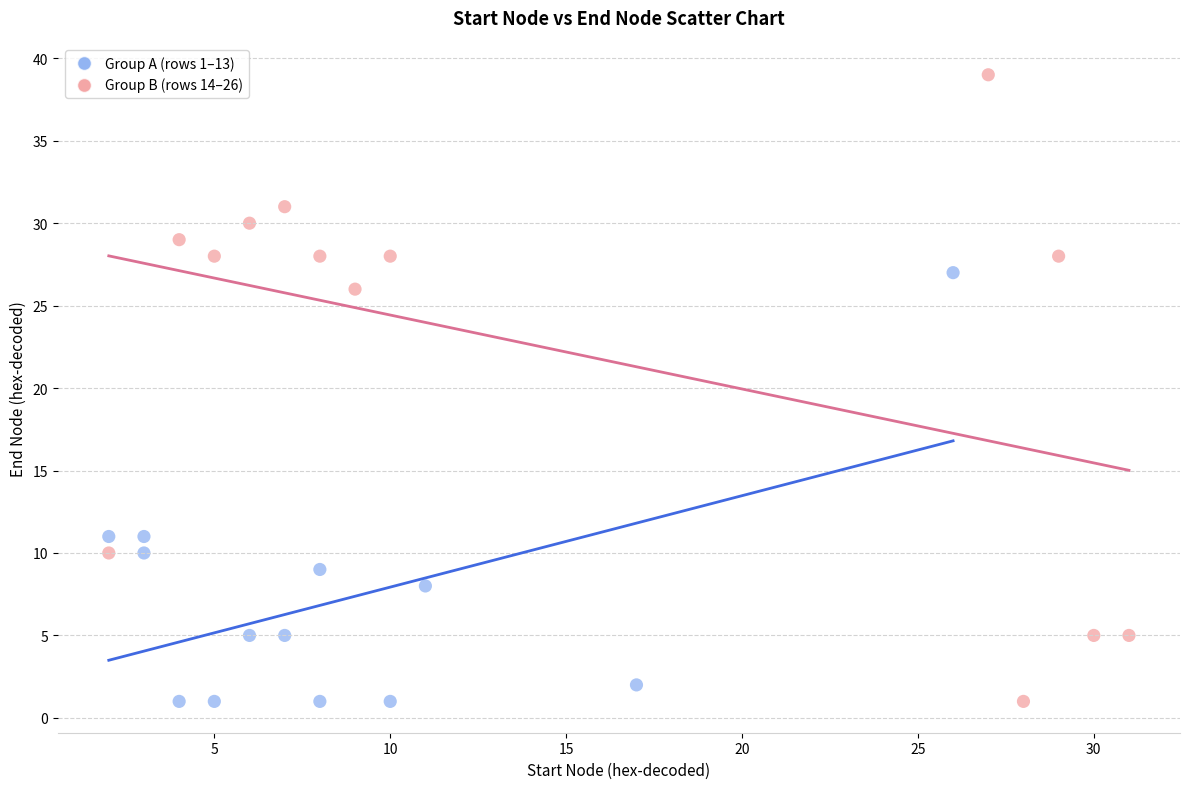

Which series has the largest Y range (max minus min)?

Group B (rows 14–26)